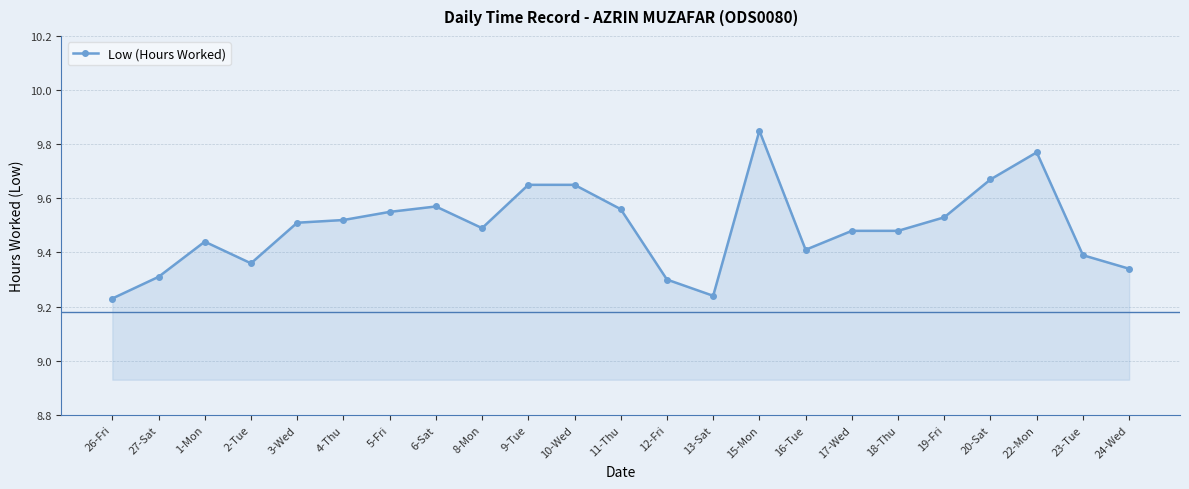

What is the sum of the values at 20-Sat and 11-Thu?

19.2